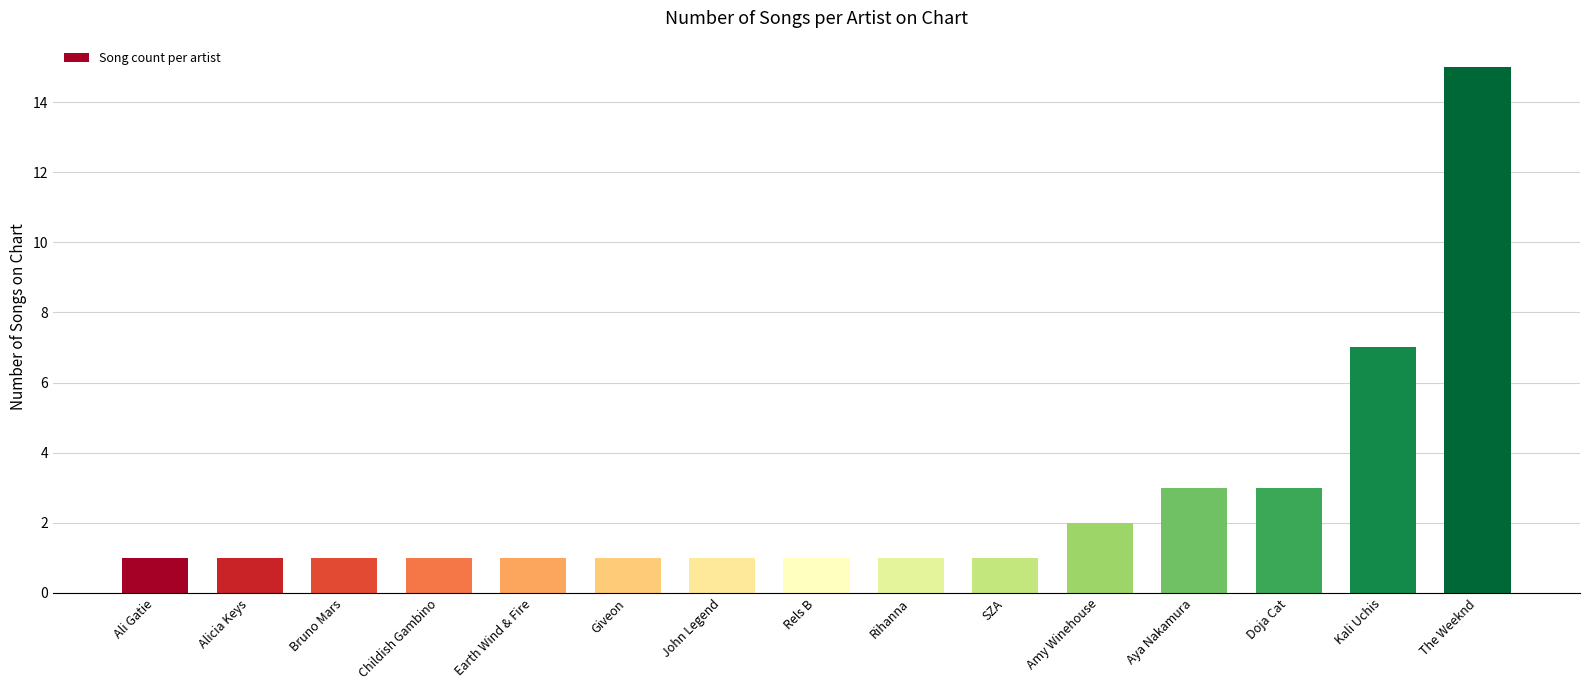

True or false: the data shows 1 at Ali Gatie.

True